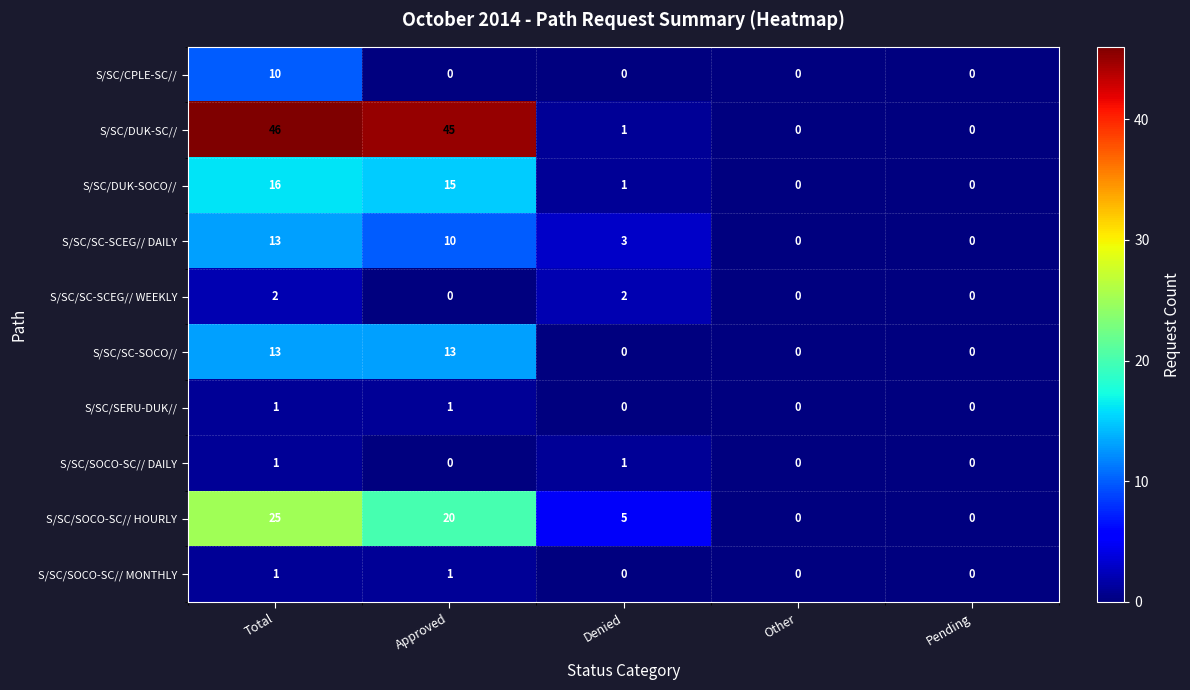

What is the total value across all series at Approved?

105